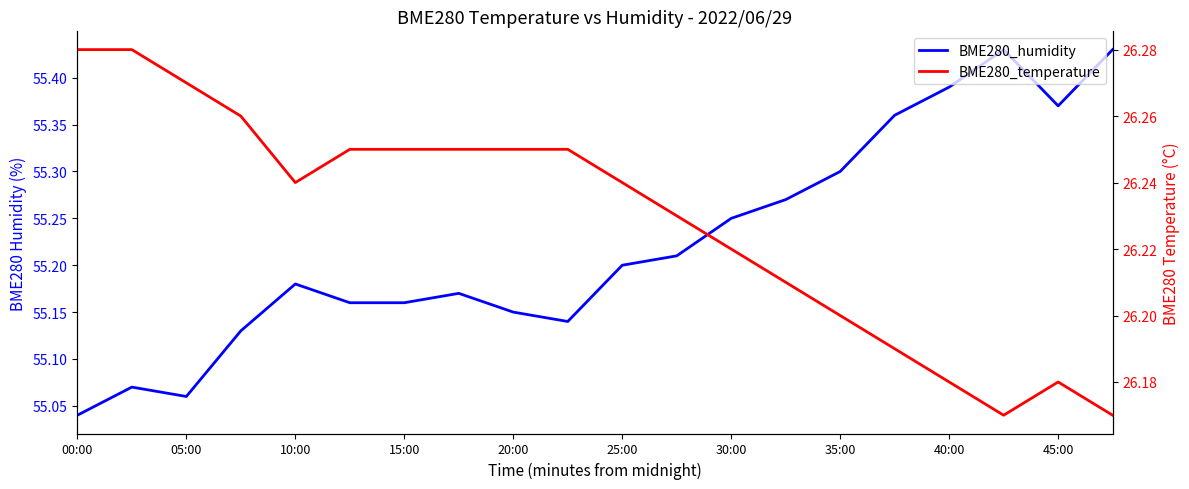

What is the difference between the BME280_temperature values at 12 and 05:00?

0.1